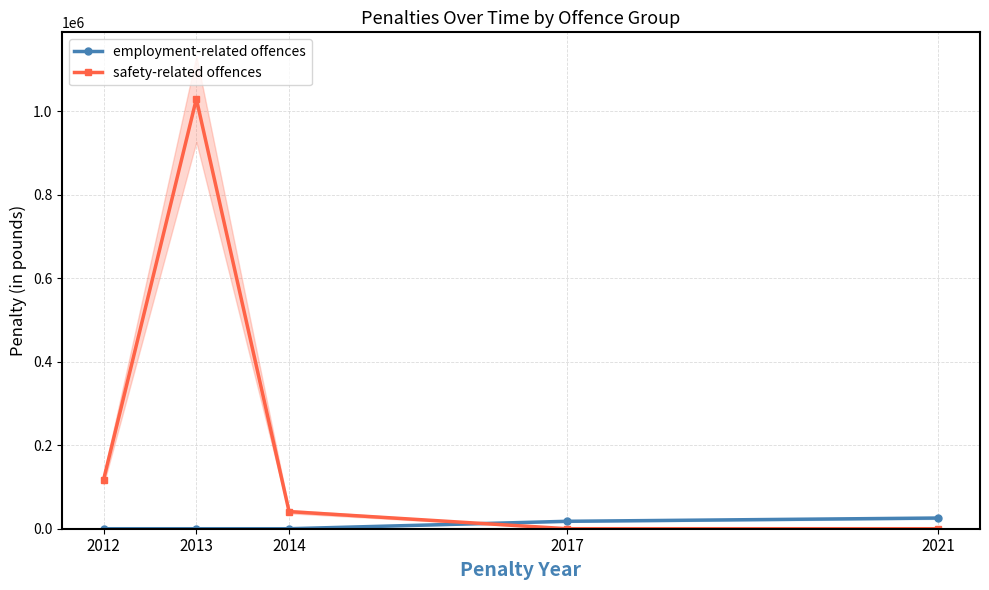

Which category has the highest value across all series?

2013